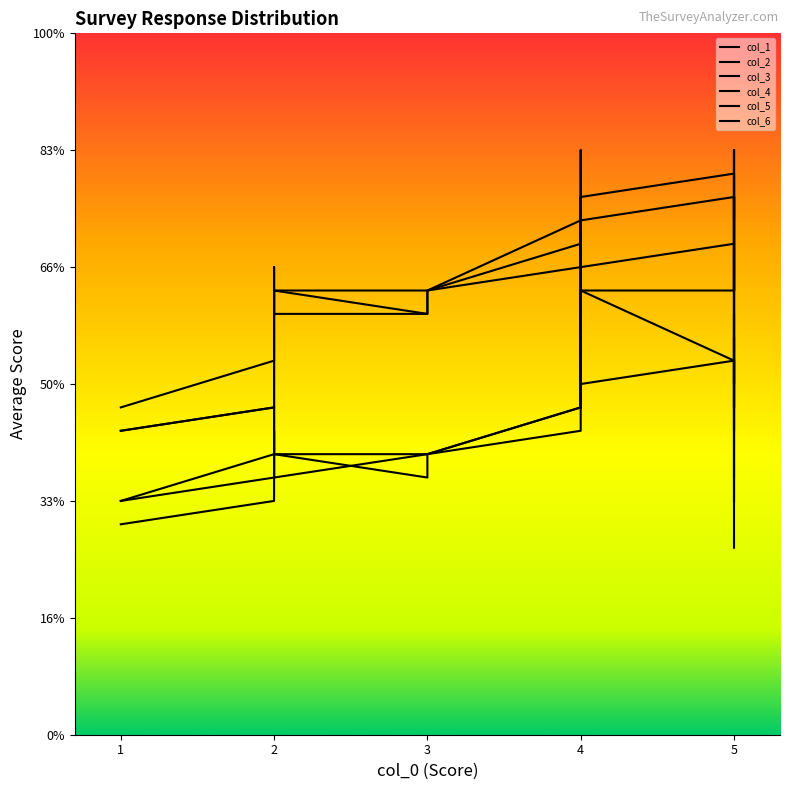

At which category does col_5 reach its first local peak?

2